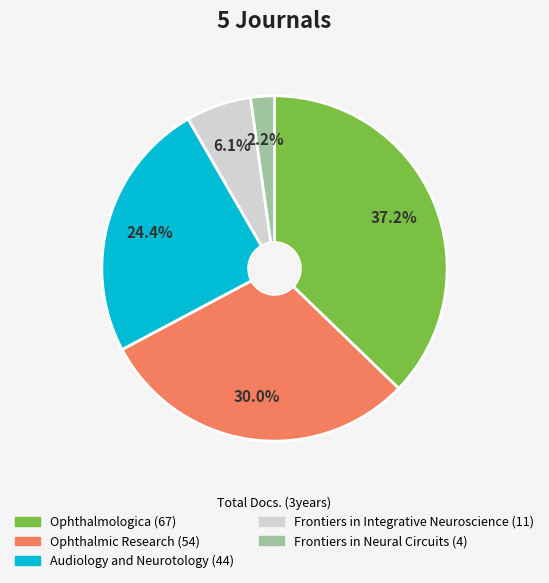

Rank the categories by value from highest to lowest.

Ophthalmologica, Ophthalmic Research, Audiology and Neurotology, Frontiers in Integrative Neuroscience, Frontiers in Neural Circuits